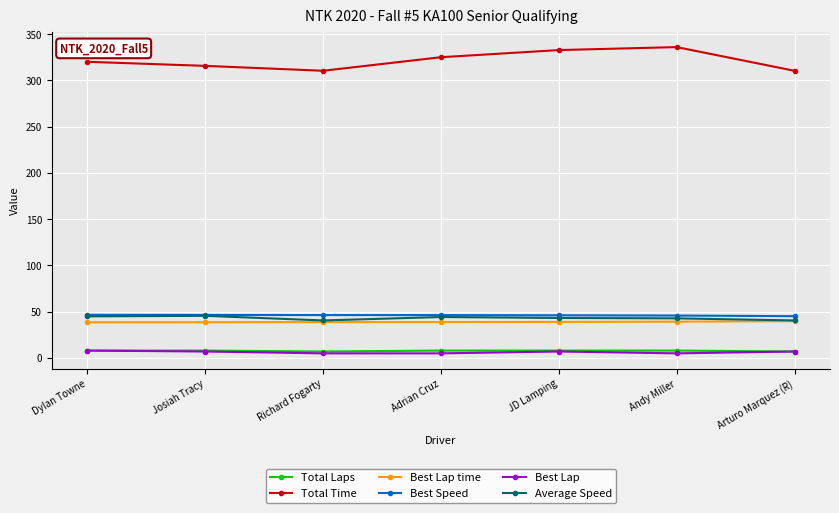

How many interior local valleys does the Total Time series have?

1